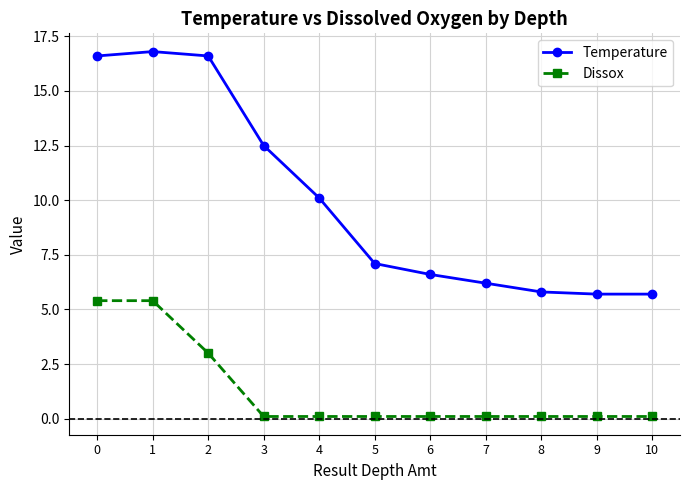

Is the value of Dissox at 1 greater than the value of Temperature at 10?

No